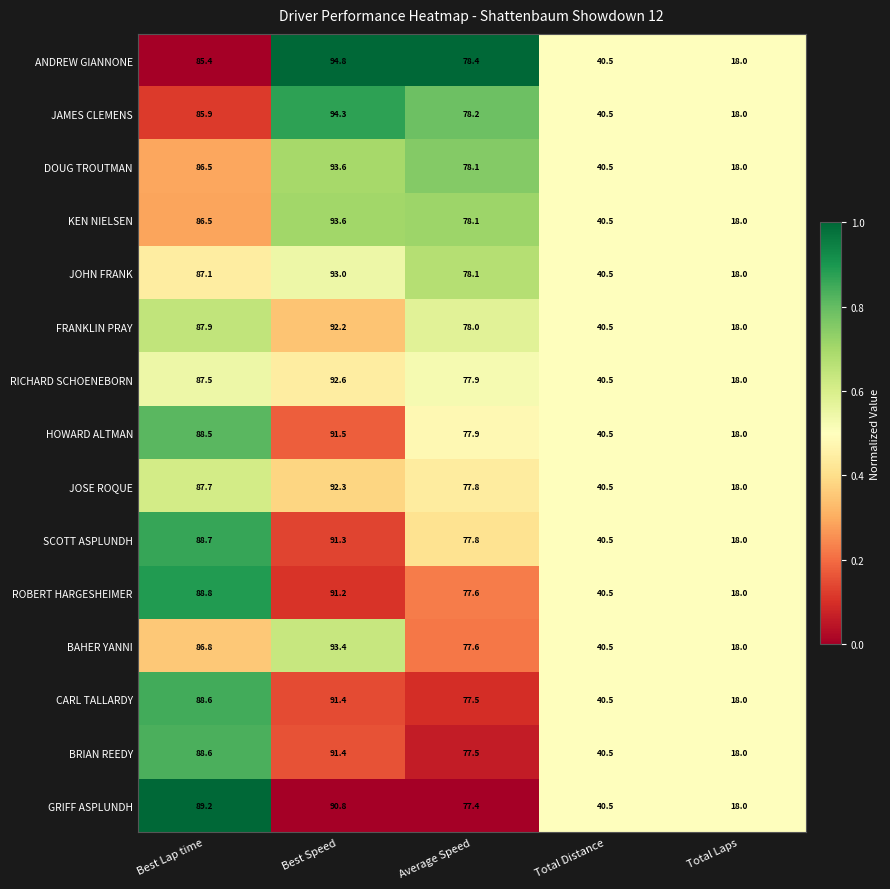

What is the average value of the RICHARD SCHOENEBORN series?

63.3